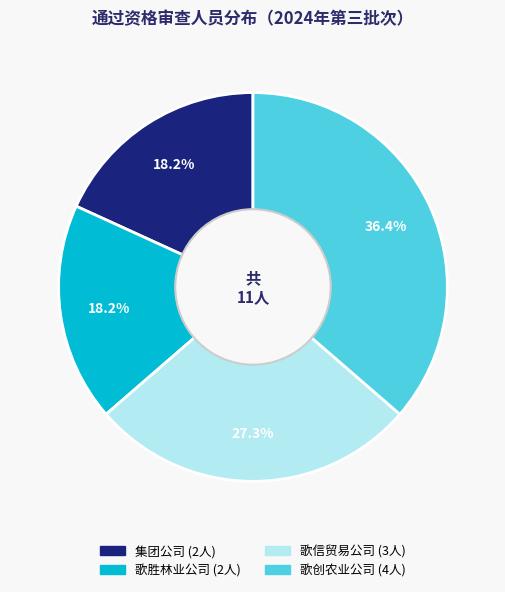

How many segments does this pie chart have?

4